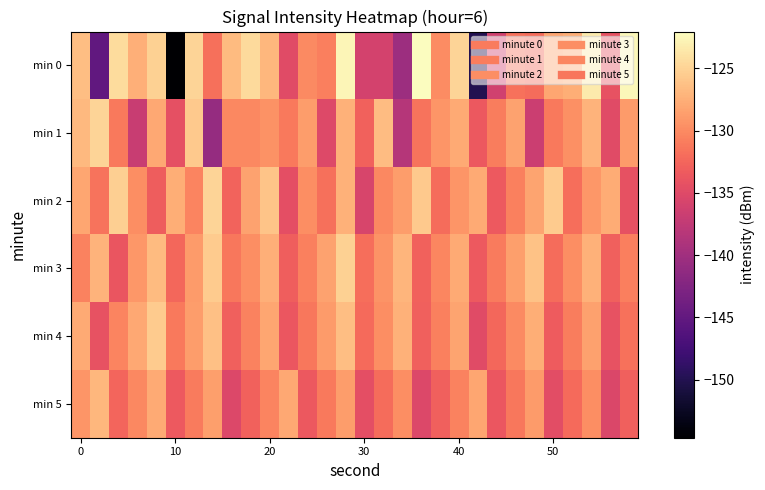

At which category is the sum across all series the highest?

14